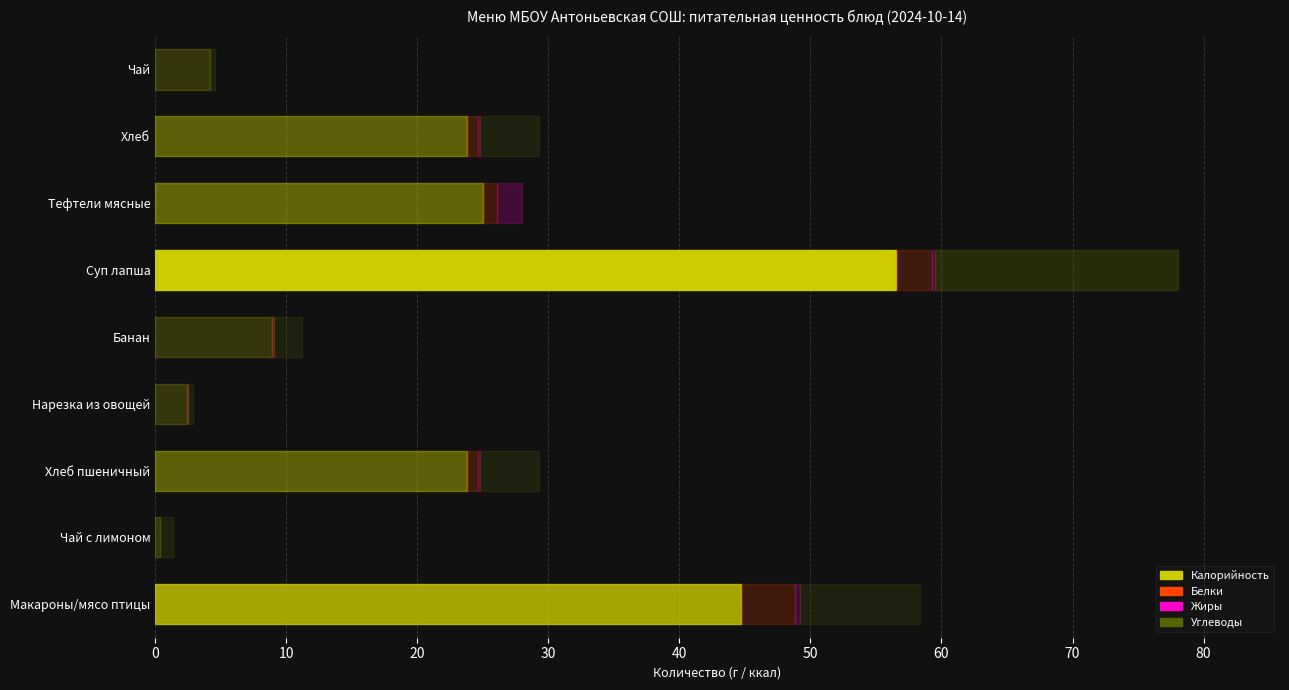

Which series has the largest range (max minus min)?

Калорийность